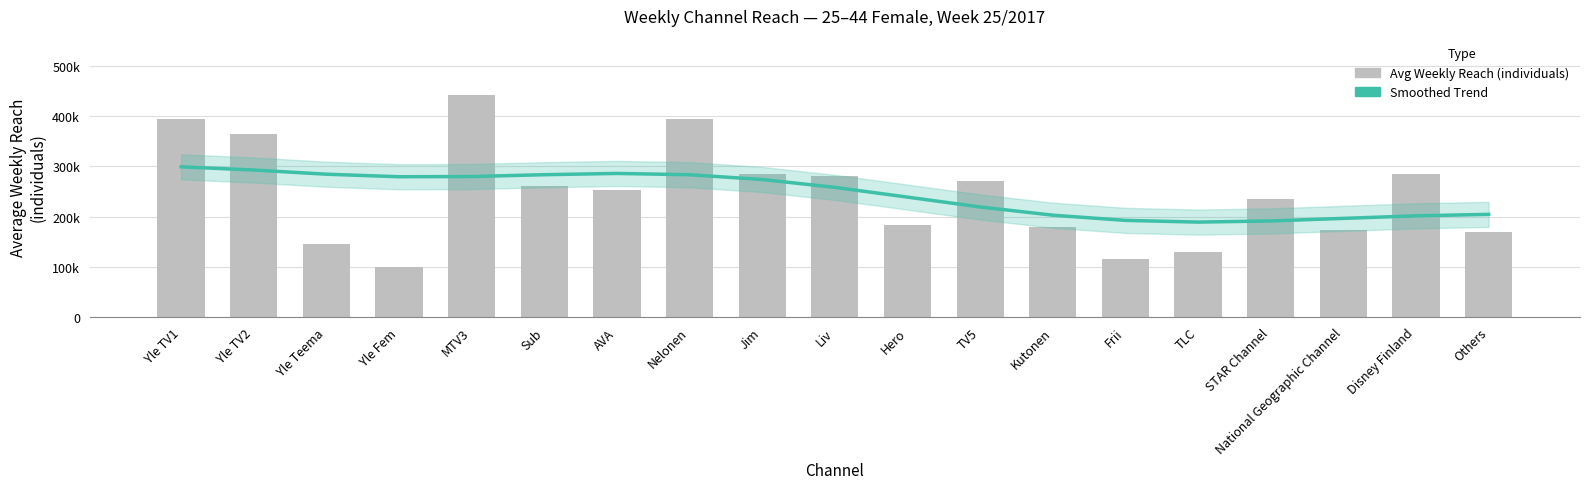

Rank the series by their average value, from lowest to highest.

Trend (smoothed), Average Weekly Reach